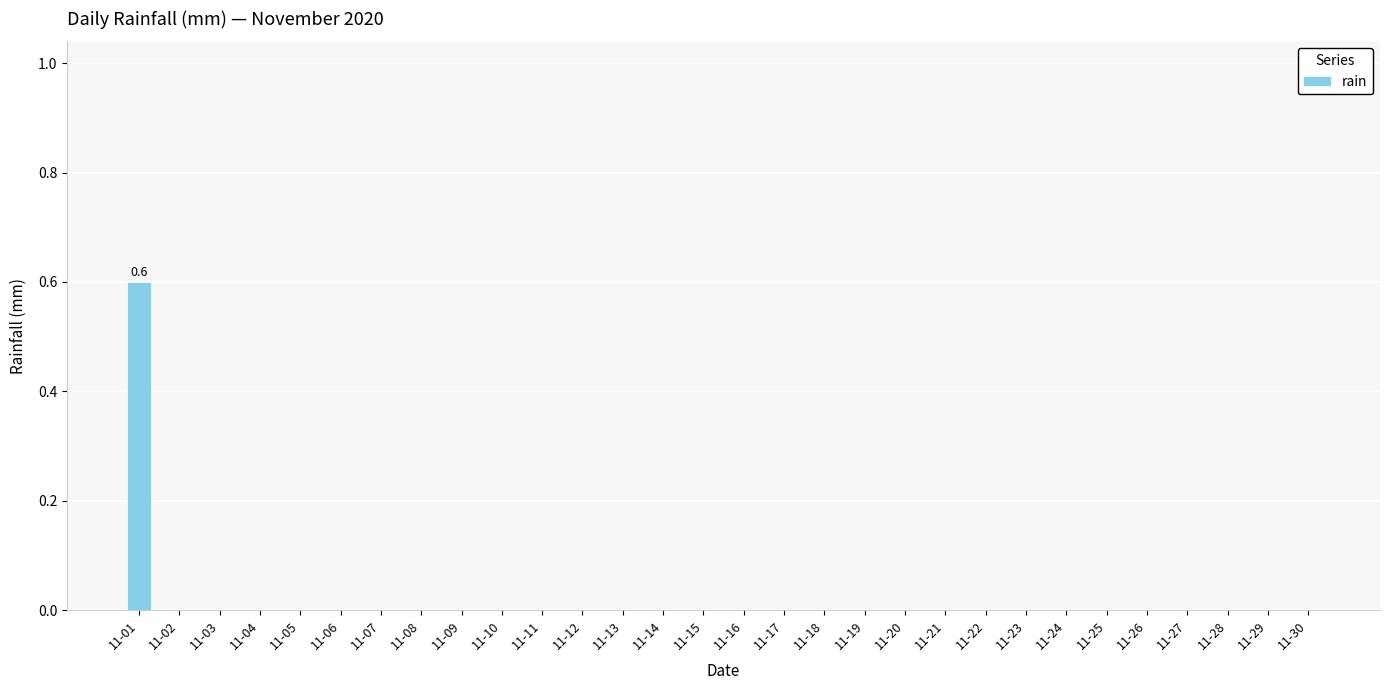

Reading right to left, extract all data points from this chart.

0.0	0.0	0.0	0.0	0.0	0.0	0.0	0.0	0.0	0.0	0.0	0.0	0.0	0.0	0.0	0.0	0.0	0.0	0.0	0.0	0.0	0.0	0.0	0.0	0.0	0.0	0.0	0.0	0.0	0.6